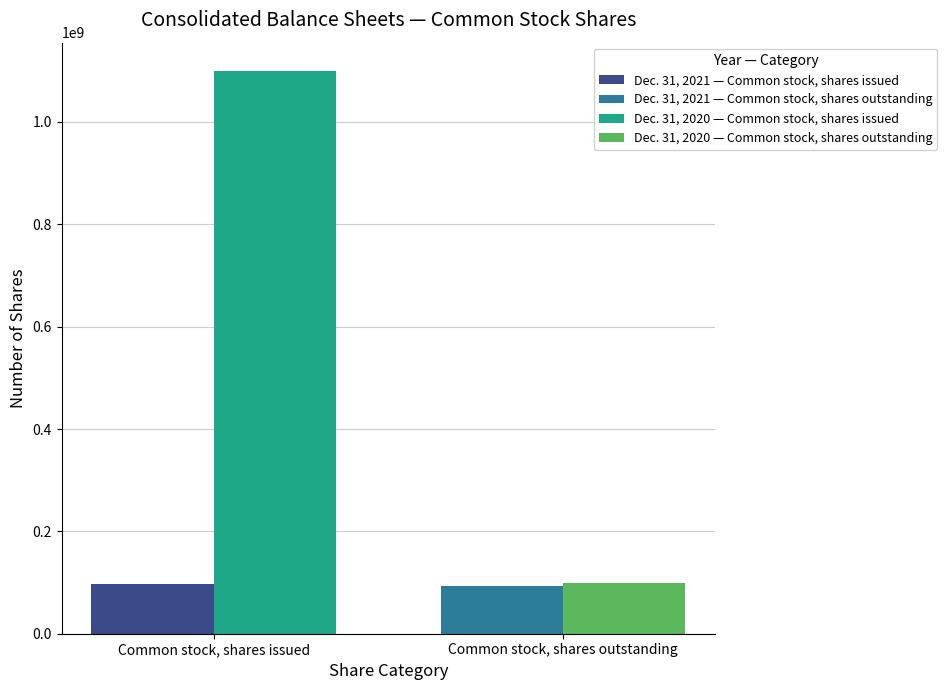

What are all the series names shown in the legend?

Dec. 31, 2021 — Common stock, shares issued, Dec. 31, 2021 — Common stock, shares outstanding, Dec. 31, 2020 — Common stock, shares issued, Dec. 31, 2020 — Common stock, shares outstanding